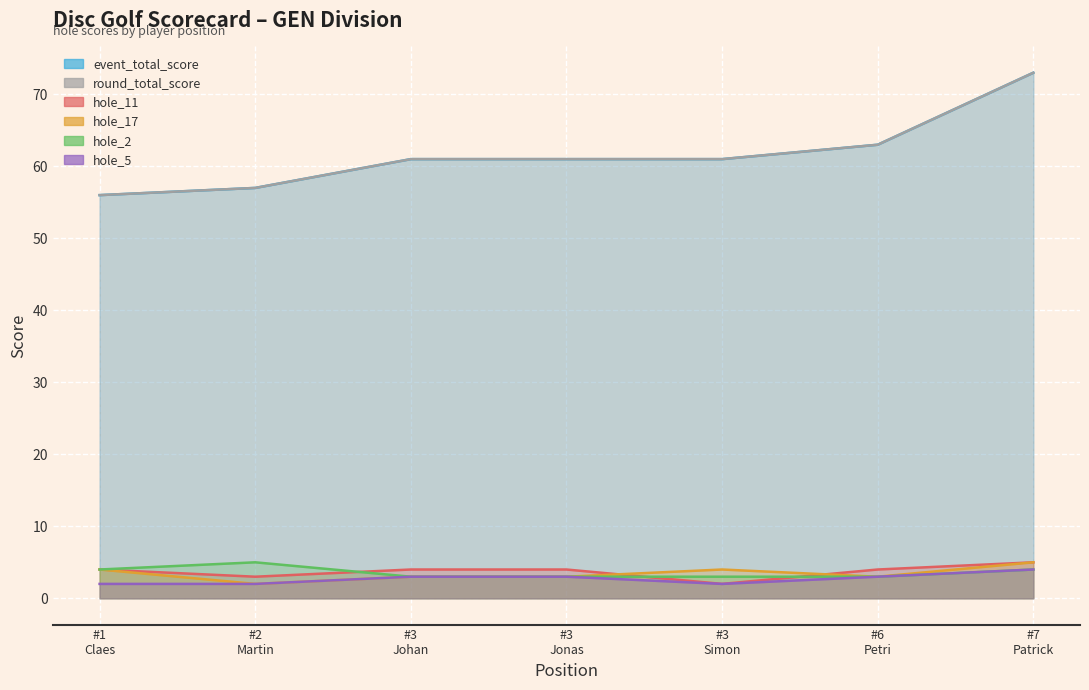

Rank the series by their maximum value, from highest to lowest.

event_total_score, round_total_score, hole_11, hole_17, hole_2, hole_5